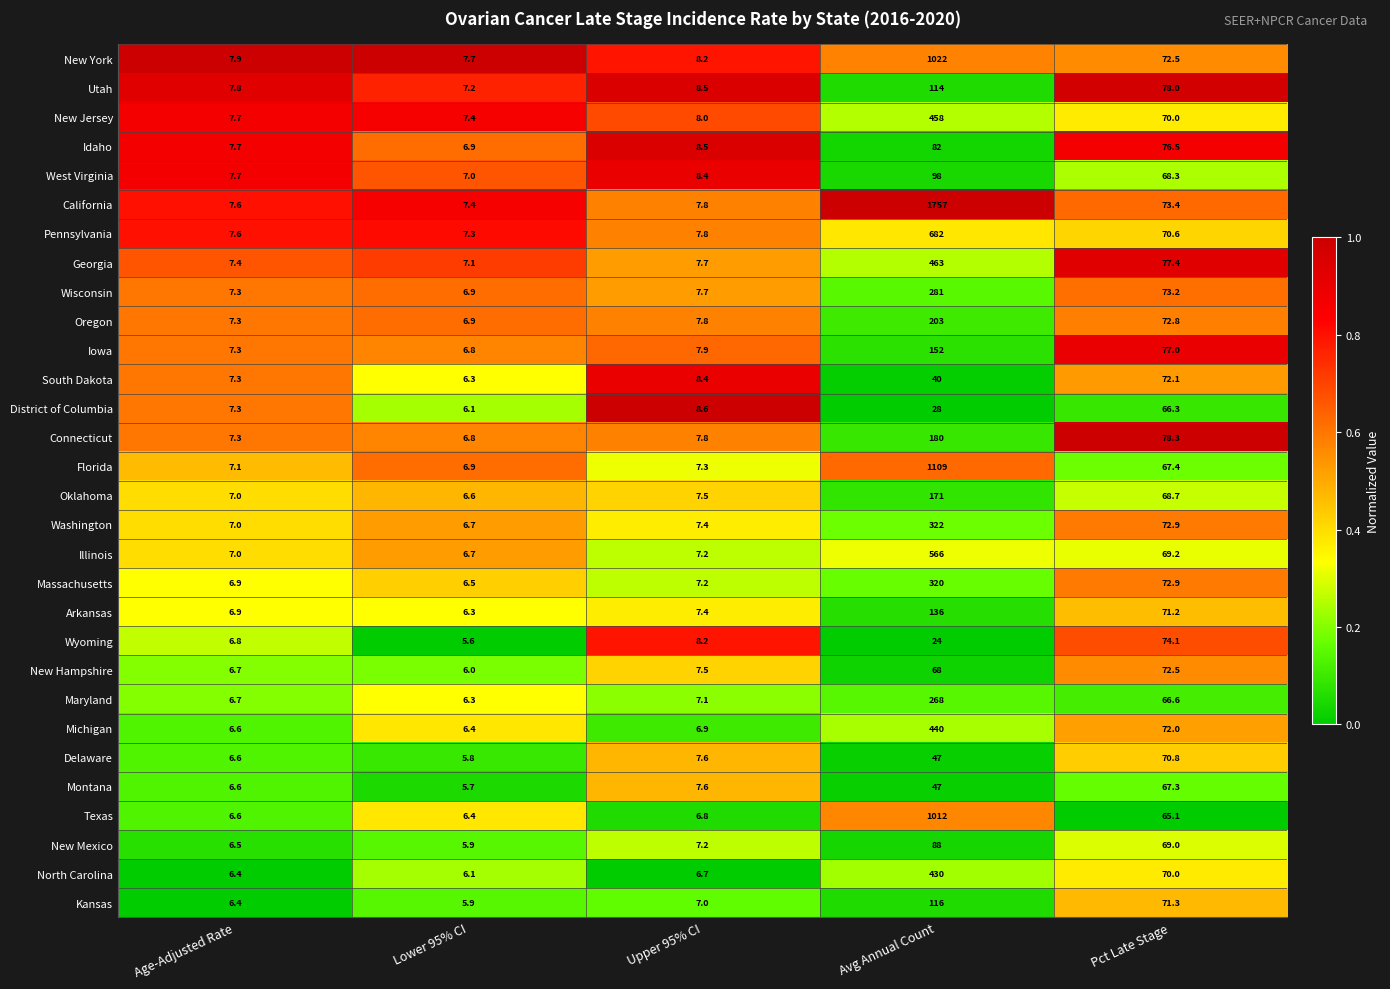

Is it true that Florida equals 12.5 at Age-Adjusted Rate?

False